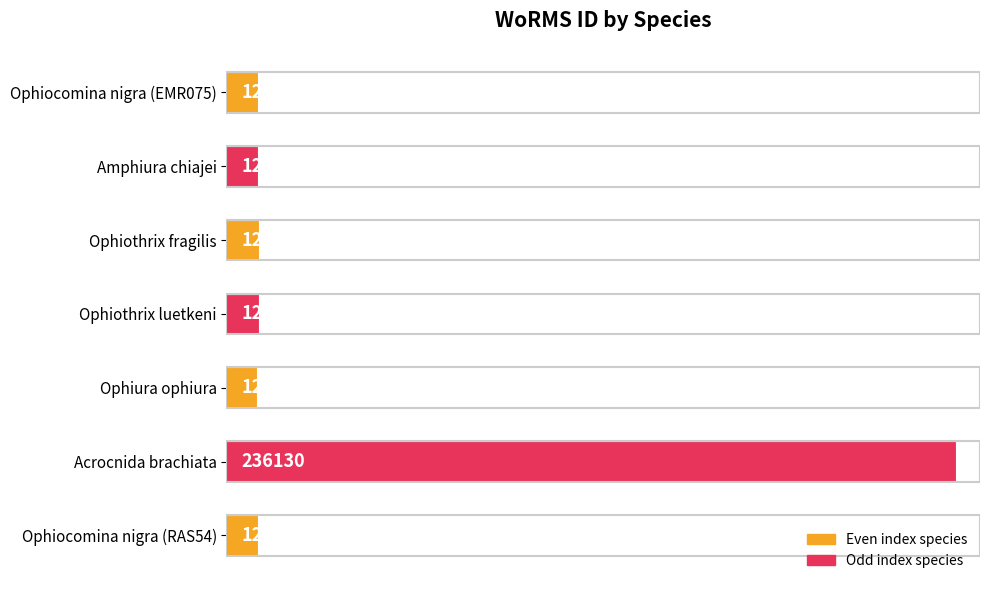

Which label corresponds to the smallest value in the chart?

Ophiura ophiura